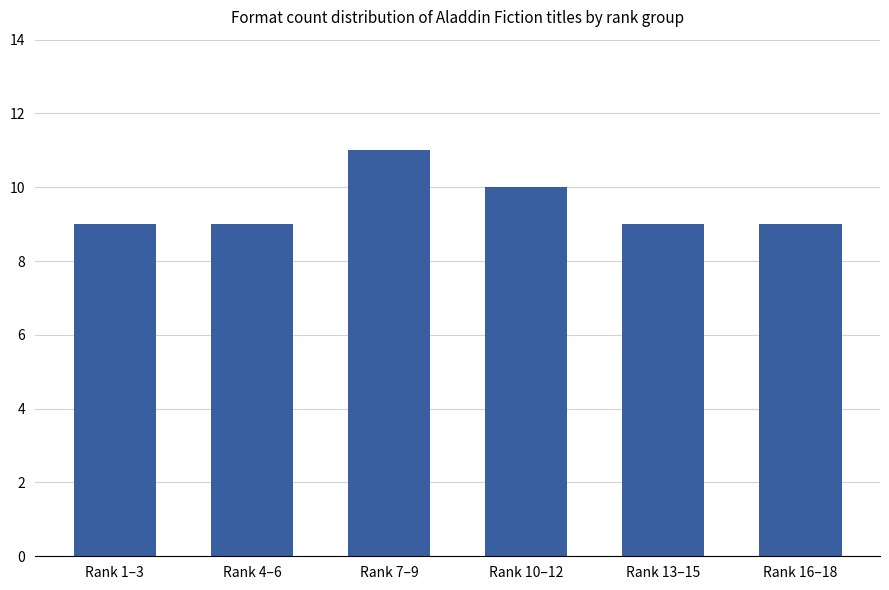

What is the value of the 5th bar from the left?

9